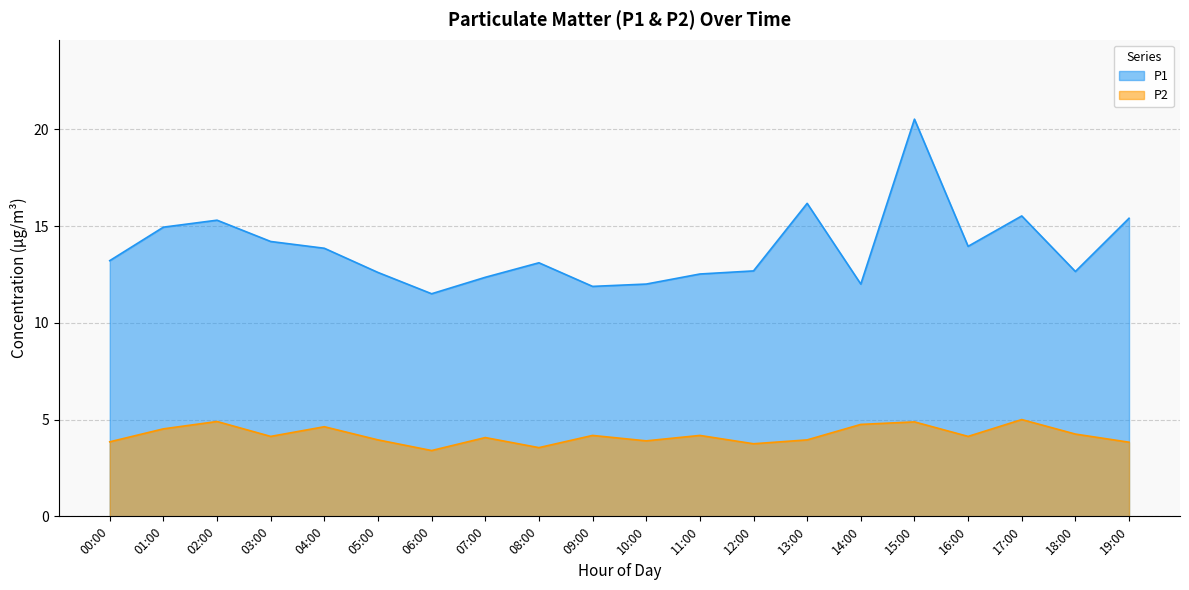

Which series changed the most between 15:00 and 18:00?

P1